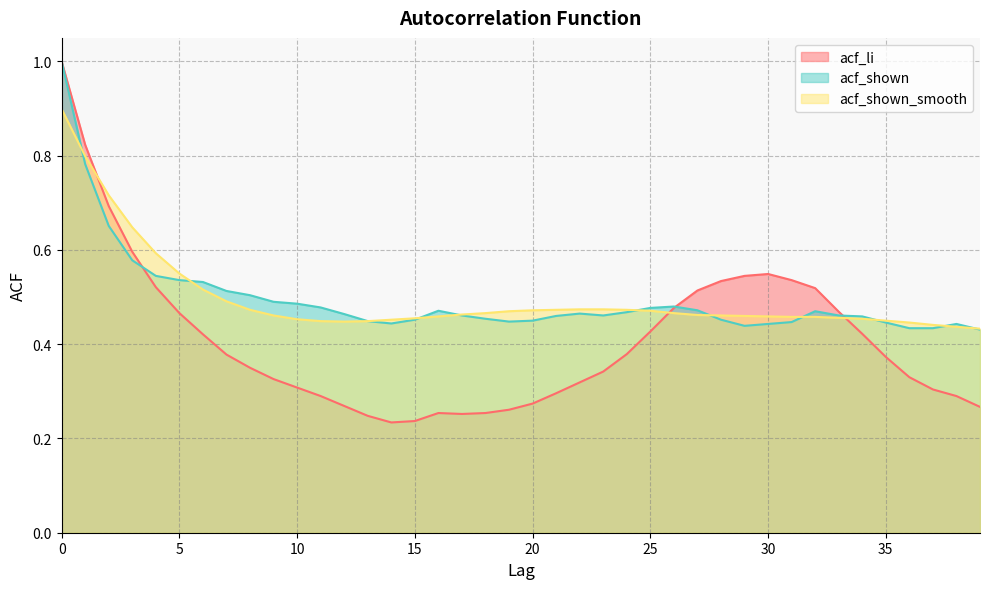

Reading left to right, list all the values displayed in this chart.

acf_li: 1.0	0.8	0.7	0.6	0.5	0.5	0.4	0.4	0.3	0.3	0.3	0.3	0.3	0.2	0.2	0.2	0.3	0.3	0.3	0.3	0.3	0.3	0.3	0.3	0.4	0.4	0.5	0.5	0.5	0.5	0.5	0.5	0.5	0.5	0.4	0.4	0.3	0.3	0.3	0.3
acf_shown: 1.0	0.8	0.7	0.6	0.5	0.5	0.5	0.5	0.5	0.5	0.5	0.5	0.5	0.4	0.4	0.5	0.5	0.5	0.5	0.4	0.5	0.5	0.5	0.5	0.5	0.5	0.5	0.5	0.5	0.4	0.4	0.4	0.5	0.5	0.5	0.4	0.4	0.4	0.4	0.4
acf_shown_smooth: 0.9	0.8	0.7	0.6	0.6	0.6	0.5	0.5	0.5	0.5	0.5	0.4	0.4	0.4	0.5	0.5	0.5	0.5	0.5	0.5	0.5	0.5	0.5	0.5	0.5	0.5	0.5	0.5	0.5	0.5	0.5	0.5	0.5	0.5	0.5	0.5	0.4	0.4	0.4	0.4